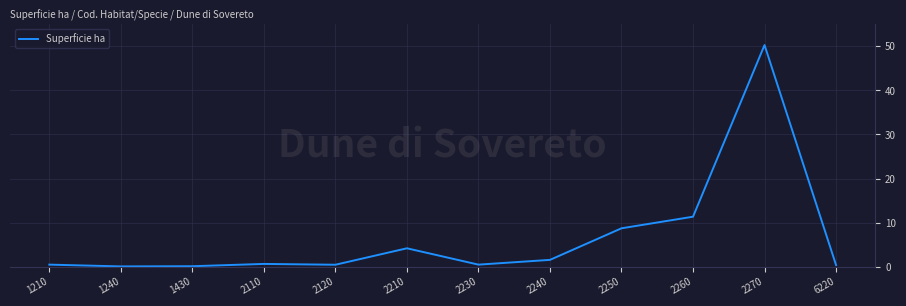

Does the chart have visible grid lines?

Yes